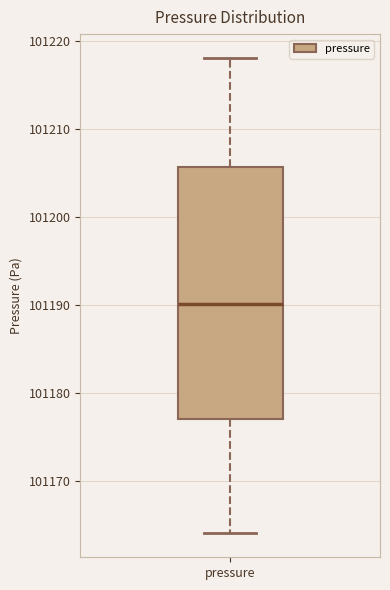

Read this box plot against the y-axis: the position of the median line, the range covered by the box, and the ends of both whiskers. The values are not printed on the chart, so give them approximately, as read against the axis.

median 101190, box 101177 to 101206, whiskers 101164 to 101218